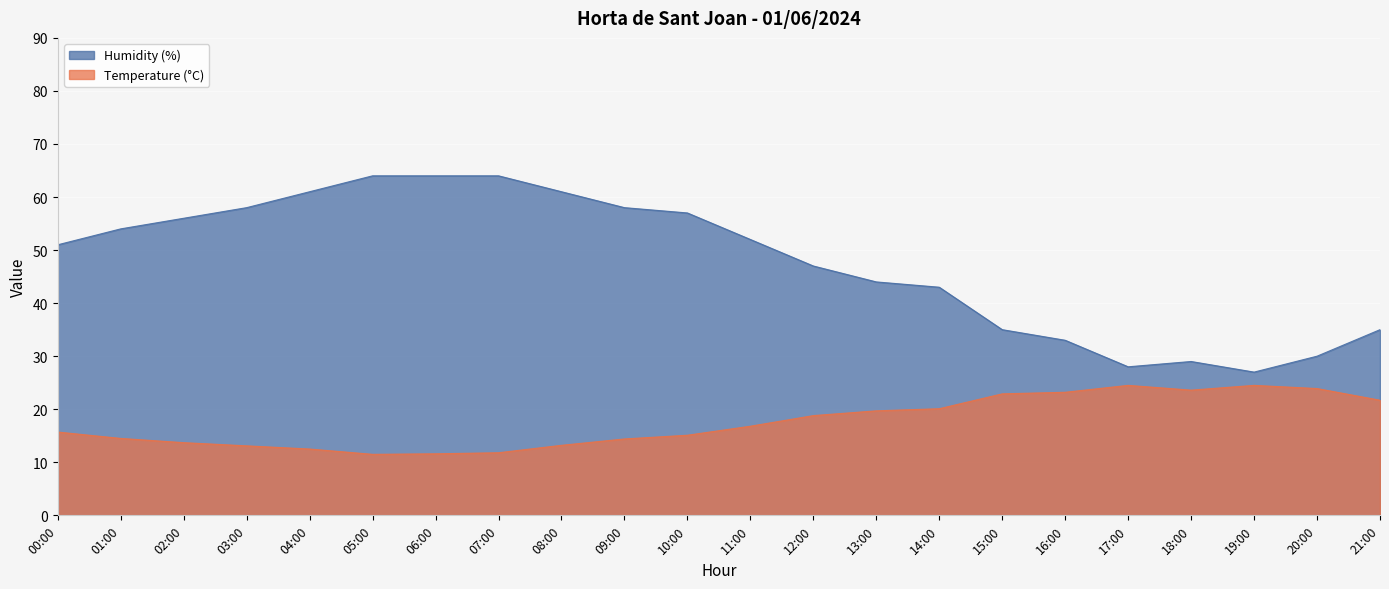

How many lines are shown in the chart?

2